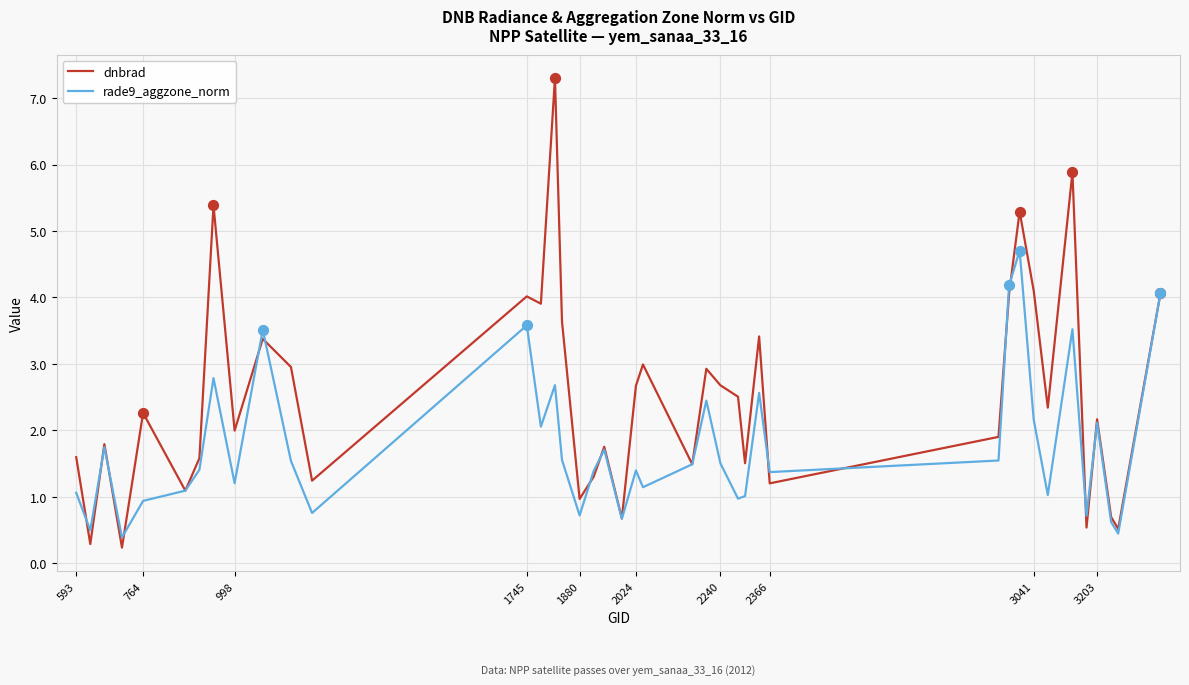

Which series has the widest spread of values?

dnbrad